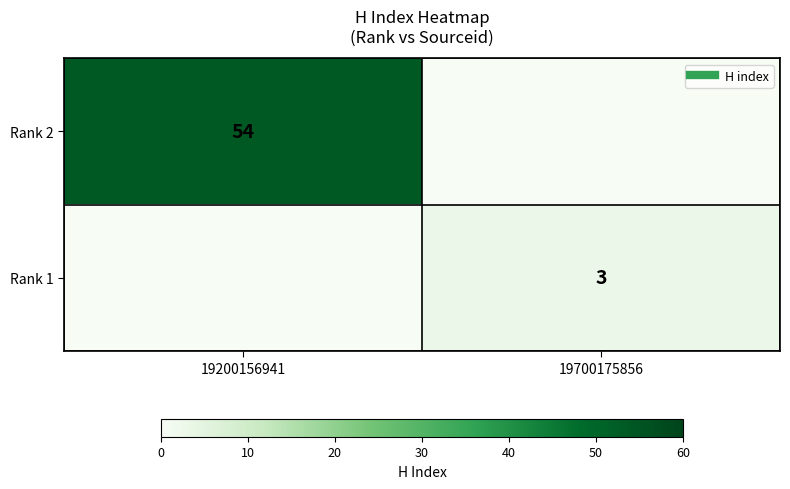

Is the value of Rank 2 at 19700175856 greater than the value of Rank 1 at 19200156941?

No